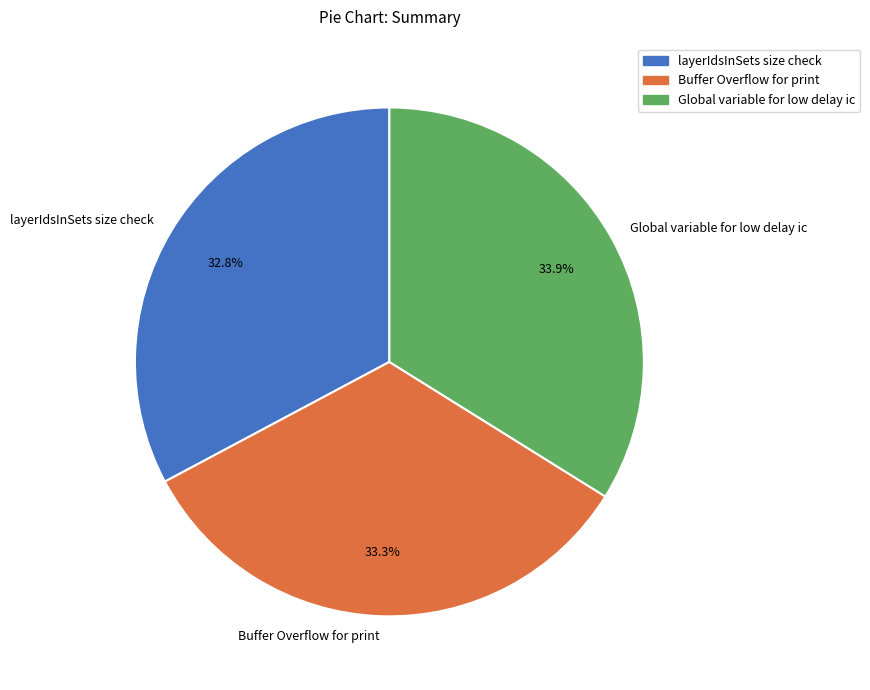

Is Global variable for low delay ic the majority of the pie?

No